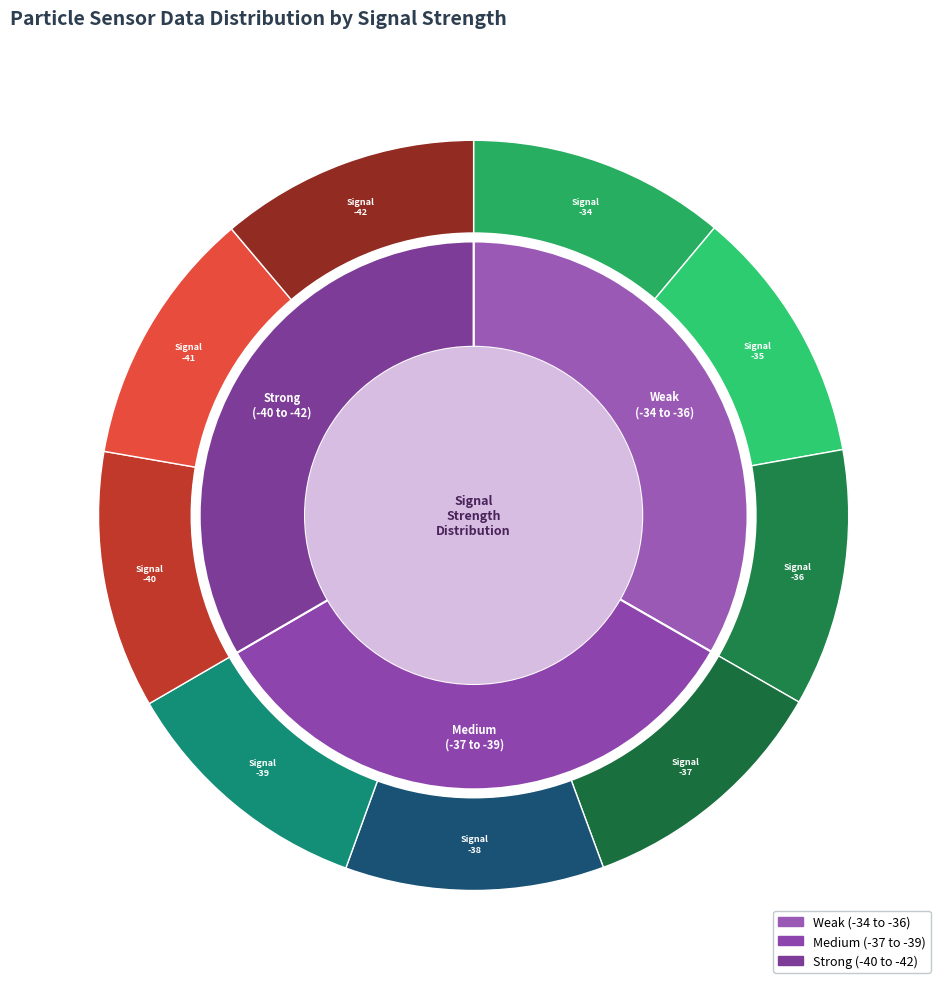

Which category has the biggest portion of the pie?

-38